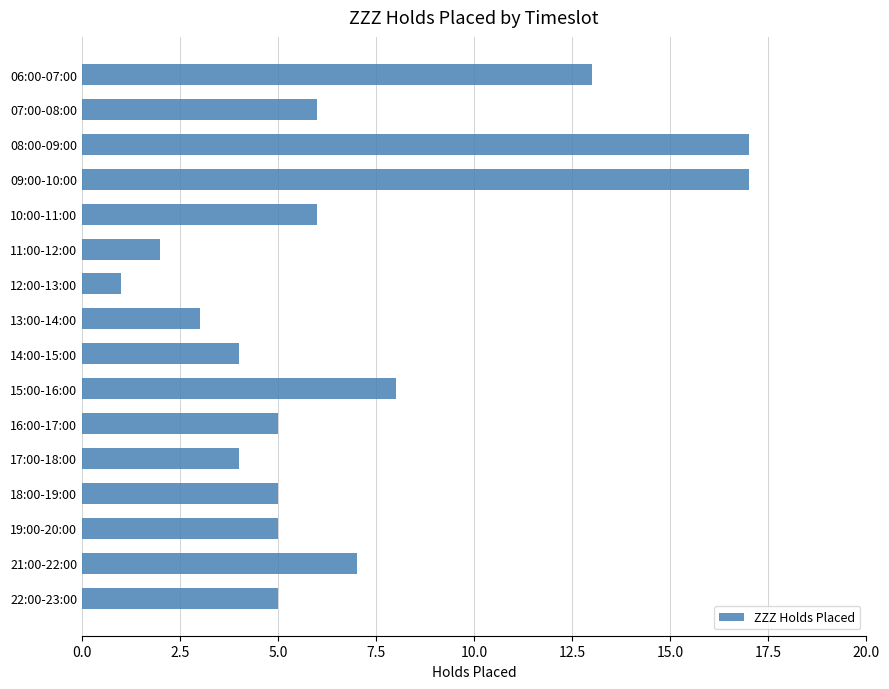

Reading top to bottom, what are all the values shown in this chart?

13	6	17	17	6	2	1	3	4	8	5	4	5	5	7	5